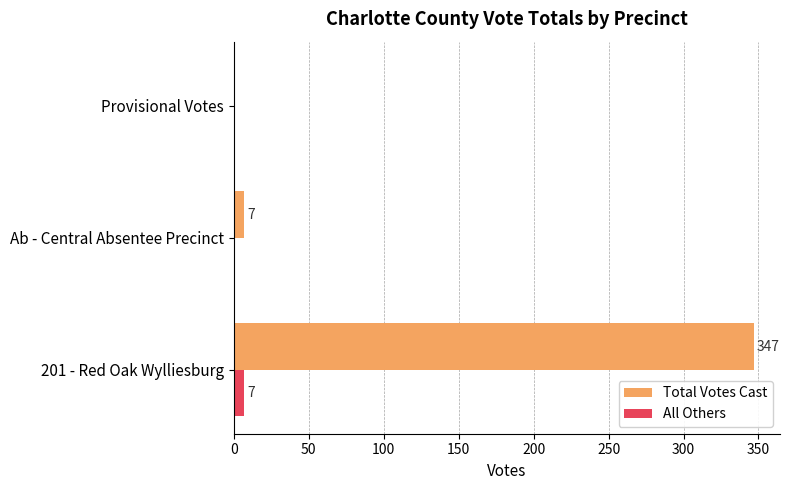

The value of Total Votes Cast at Ab - Central Absentee Precinct is 7. True or false?

True